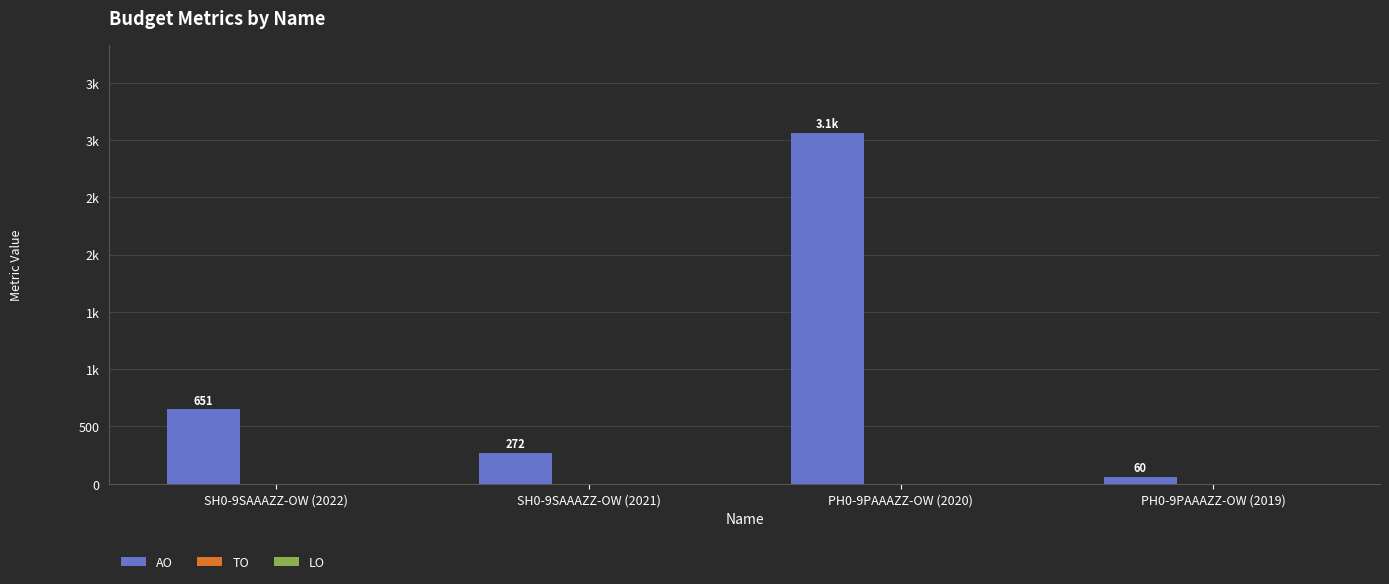

Are the bars horizontal?

No